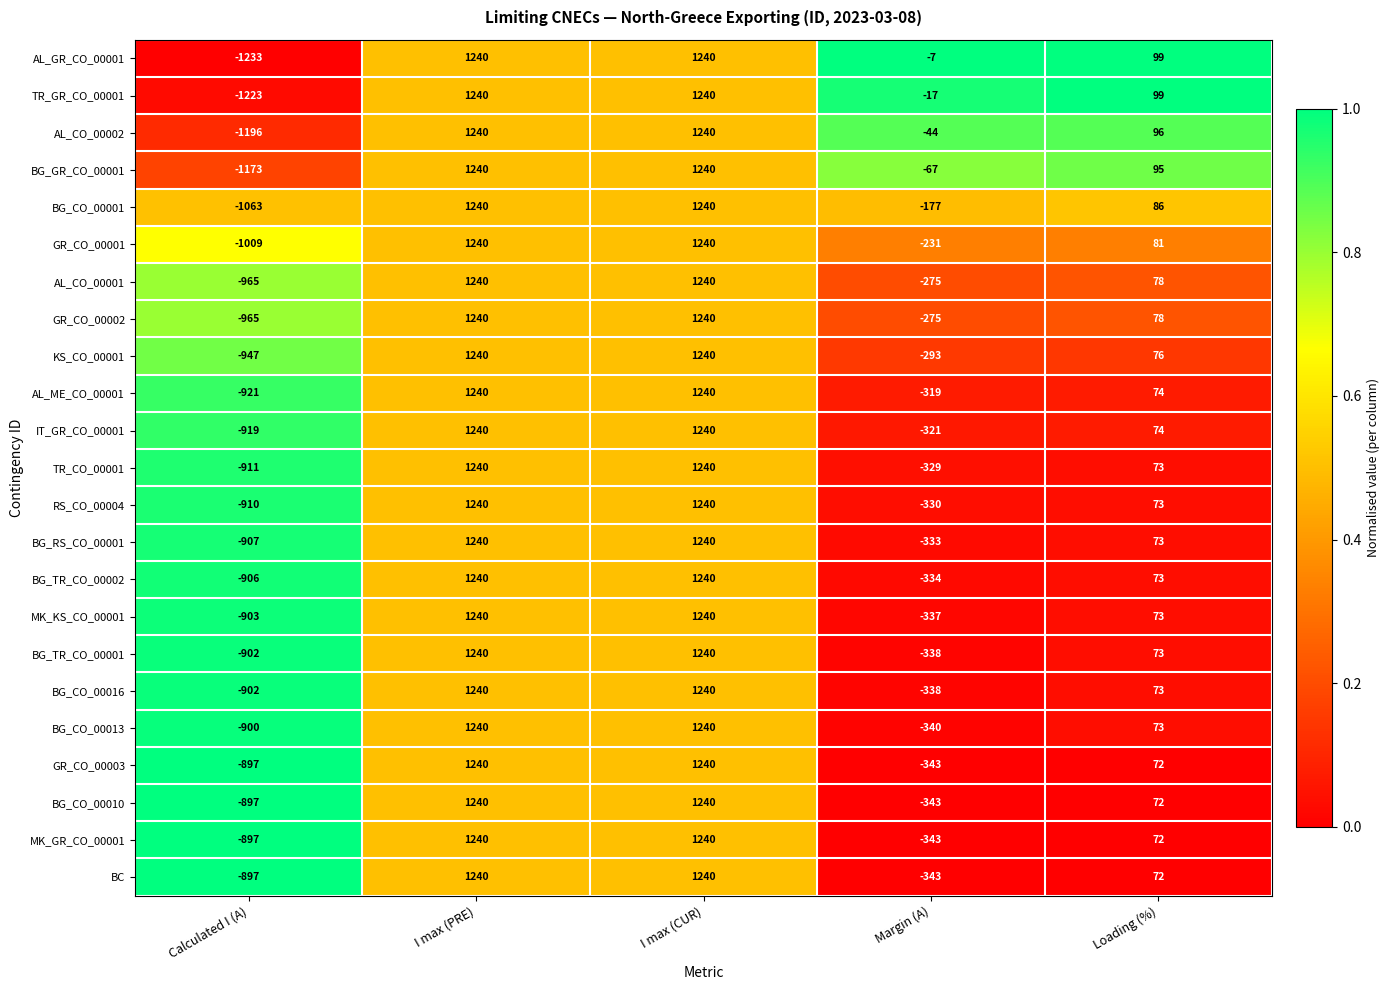

Which label corresponds to the smallest value in the chart?

Calculated I (A)